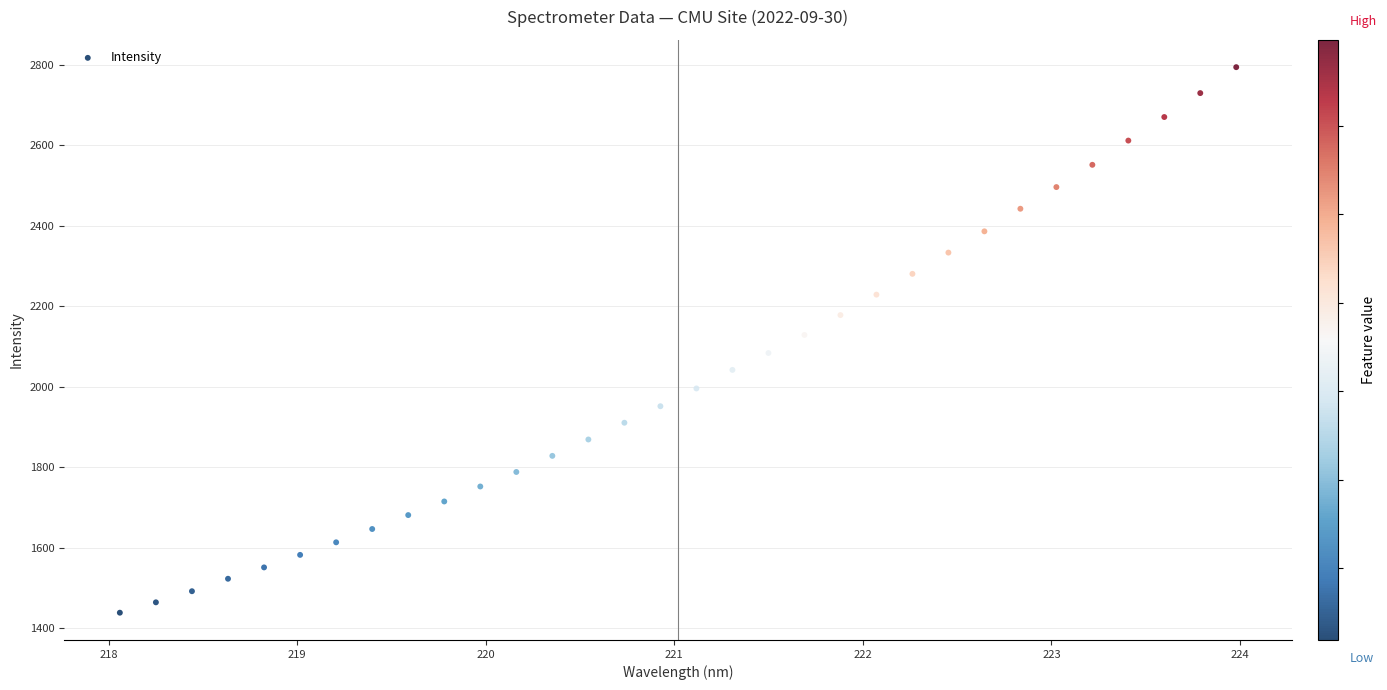

What is the range of Y values (max minus min)?

1354.9